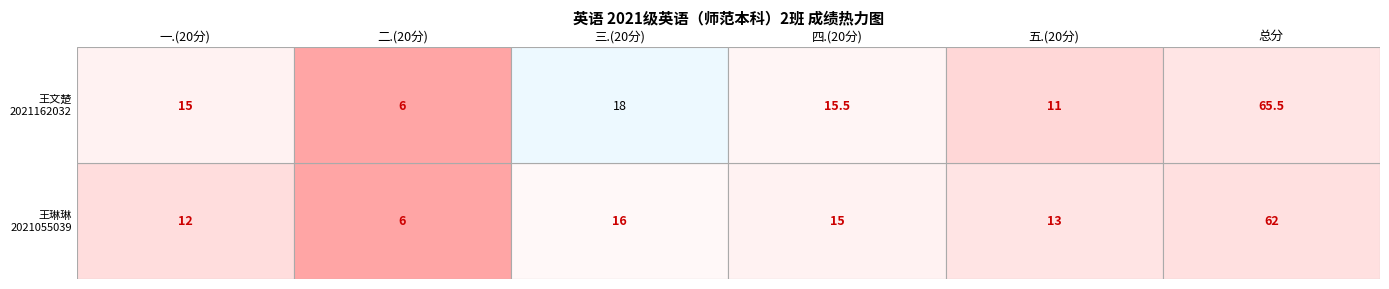

What is the lowest value of the 二.(20分) series?

6.0